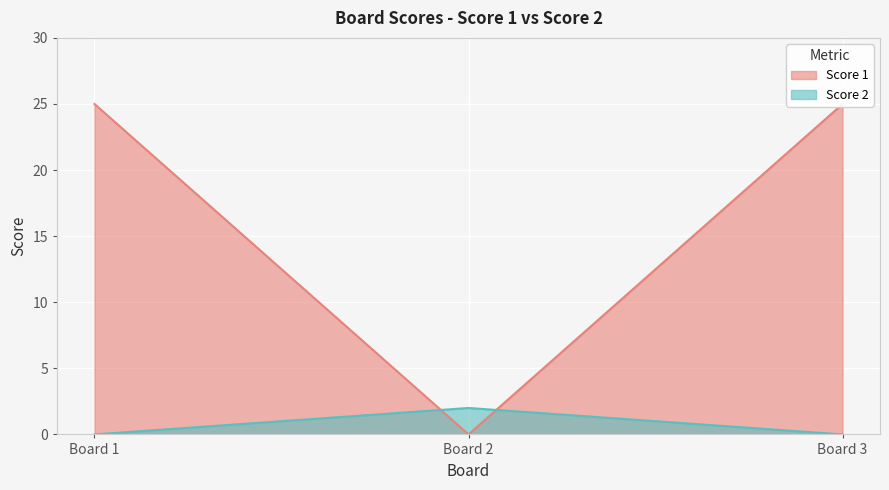

What are all the series names shown in the legend?

Score 1, Score 2